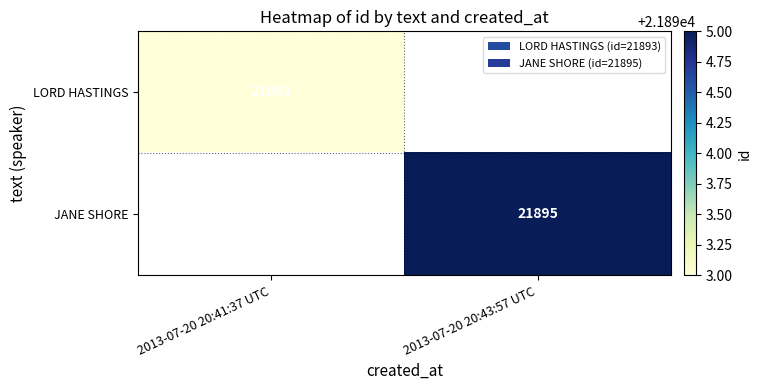

The value of JANE SHORE at 2013-07-20 20:43:57 UTC is 21895. True or false?

True